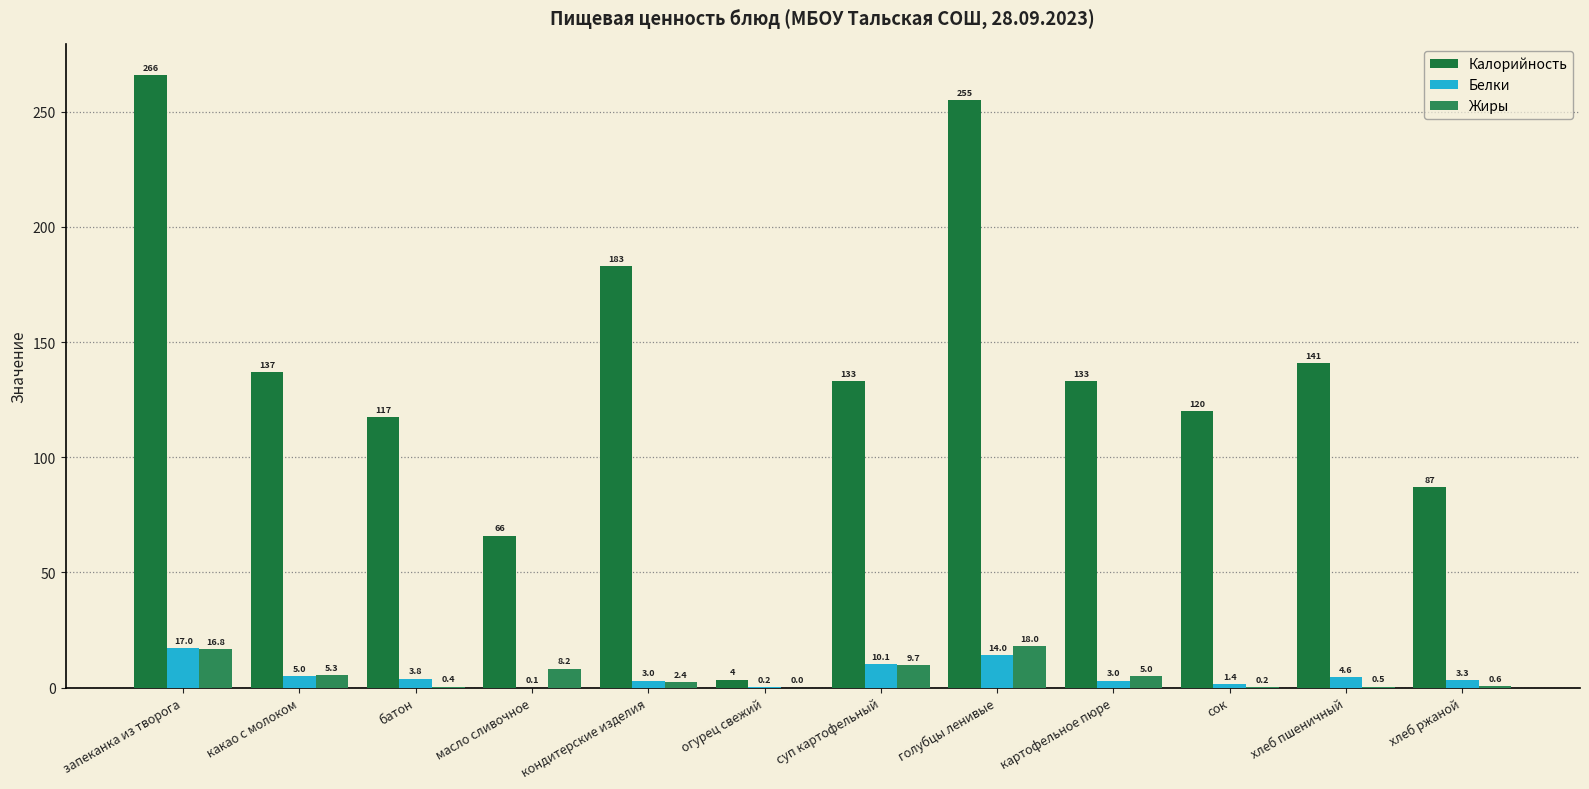

Which category has the lowest value in the Жиры series?

огурец свежий